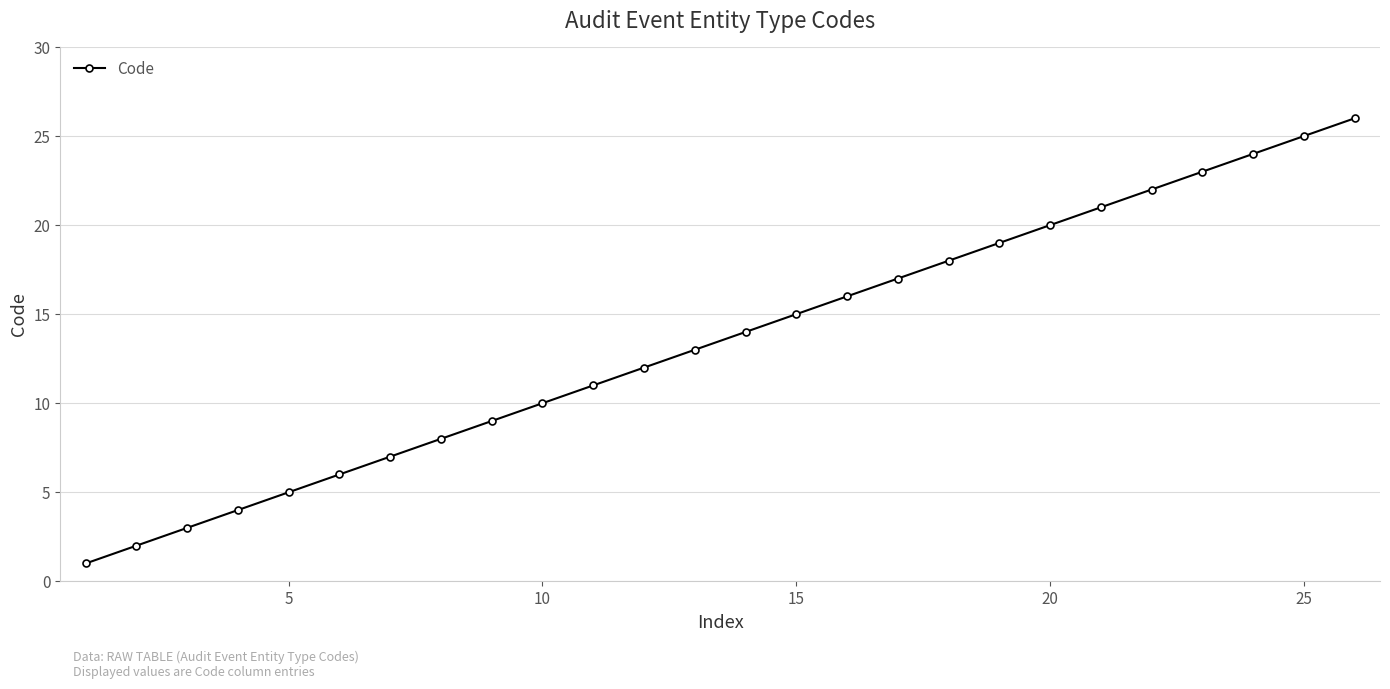

What is the greatest value displayed?

26